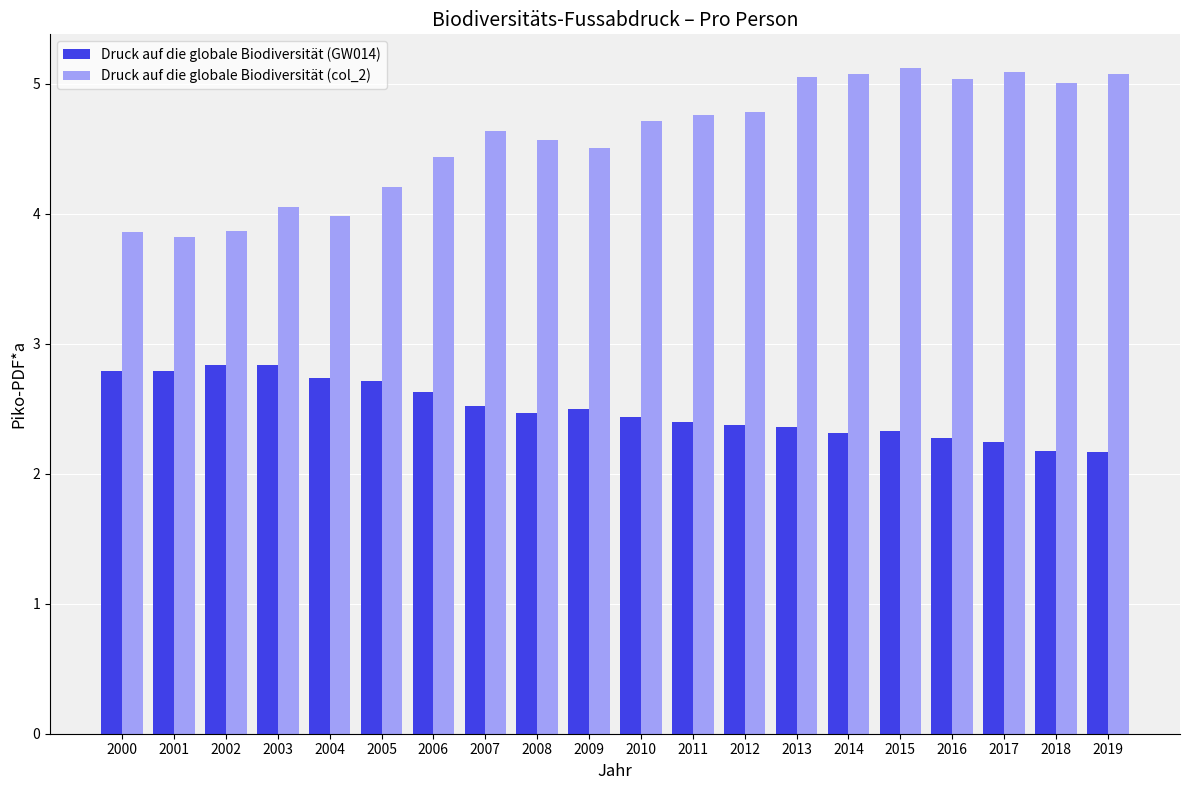

What are all the series names shown in the legend?

Druck auf die globale Biodiversität (GW014), Druck auf die globale Biodiversität (col_2)